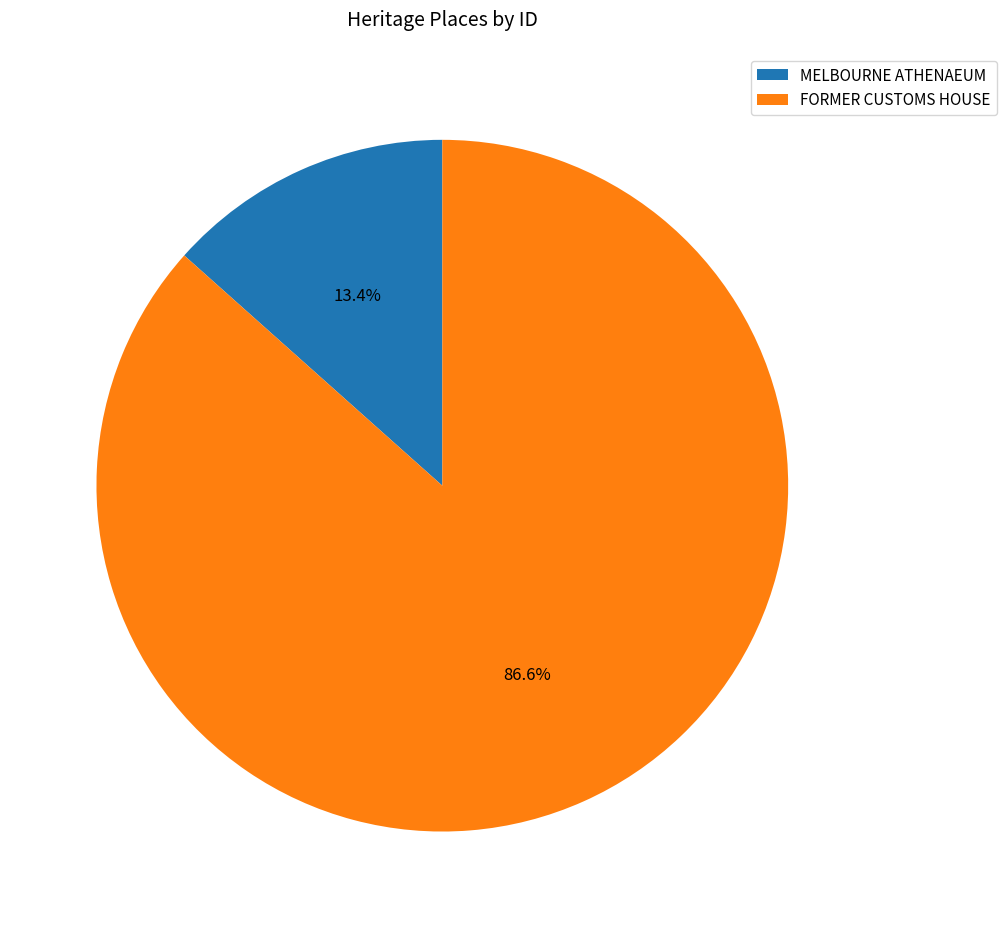

To the nearest percent, what is the difference between the largest and smallest slice percentages?

73%